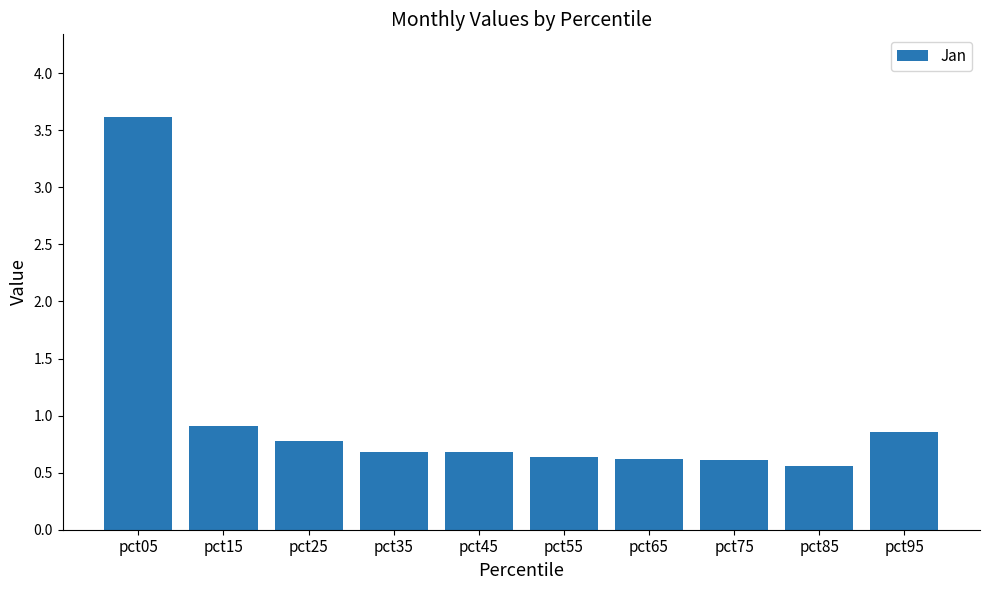

What is the change in value from pct25 to pct65?

-0.2